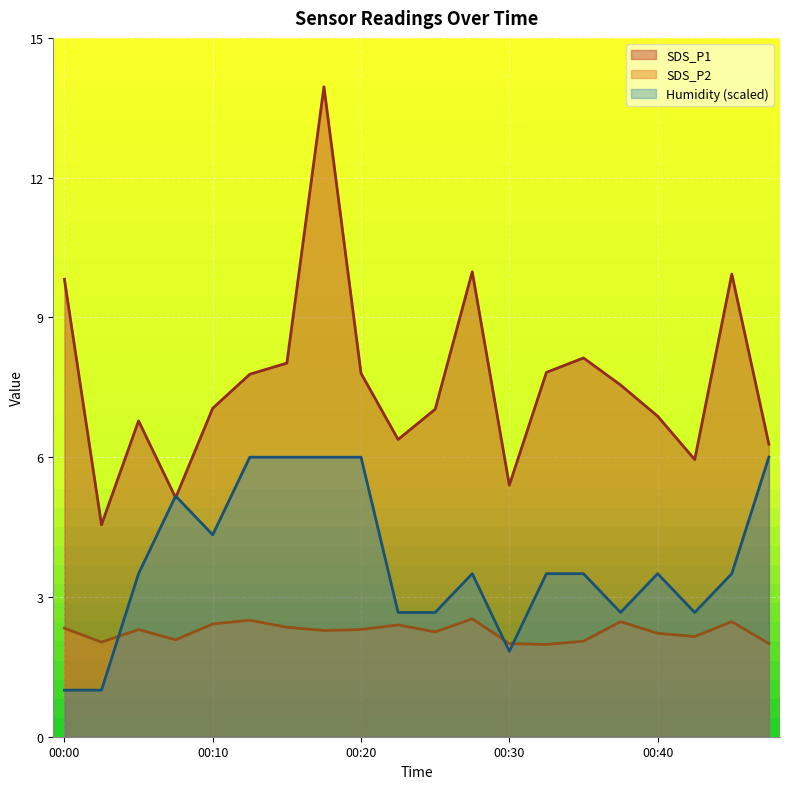

True or false: SDS_P1 has more than 1 interior local peaks.

True